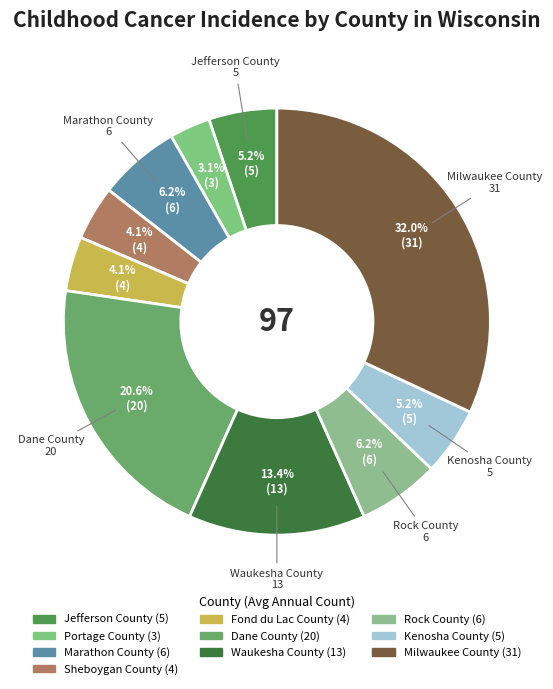

Which slice is the smallest?

Portage County